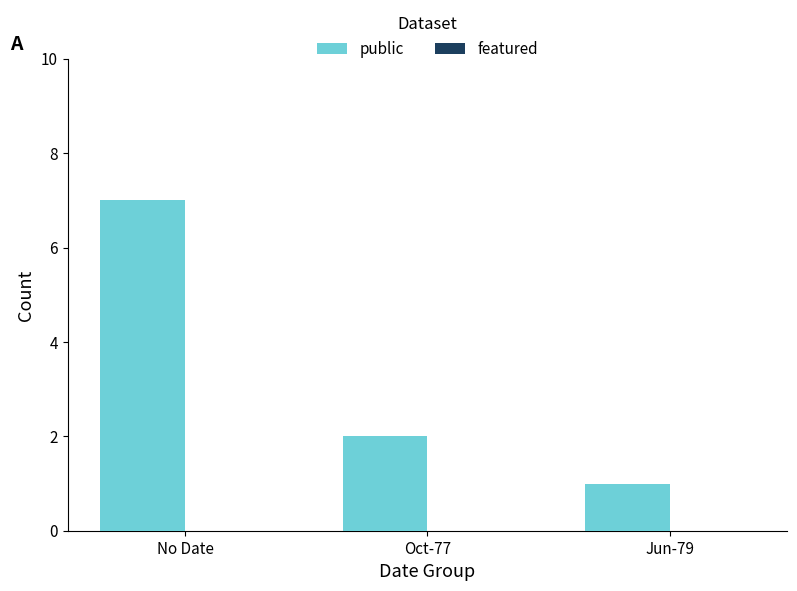

What is the label of the 3rd bar from the right?

No Date